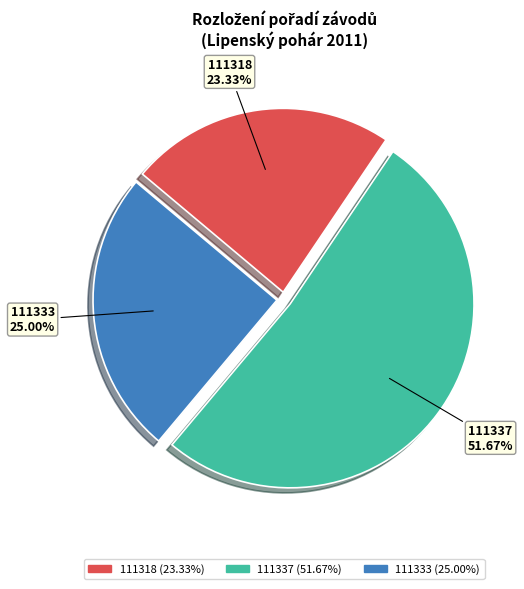

Is there a majority slice in this chart?

Yes